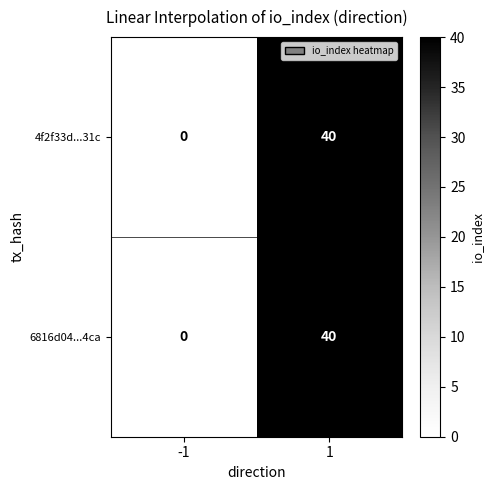

What is the average value of the 4f2f33d...31c series?

20